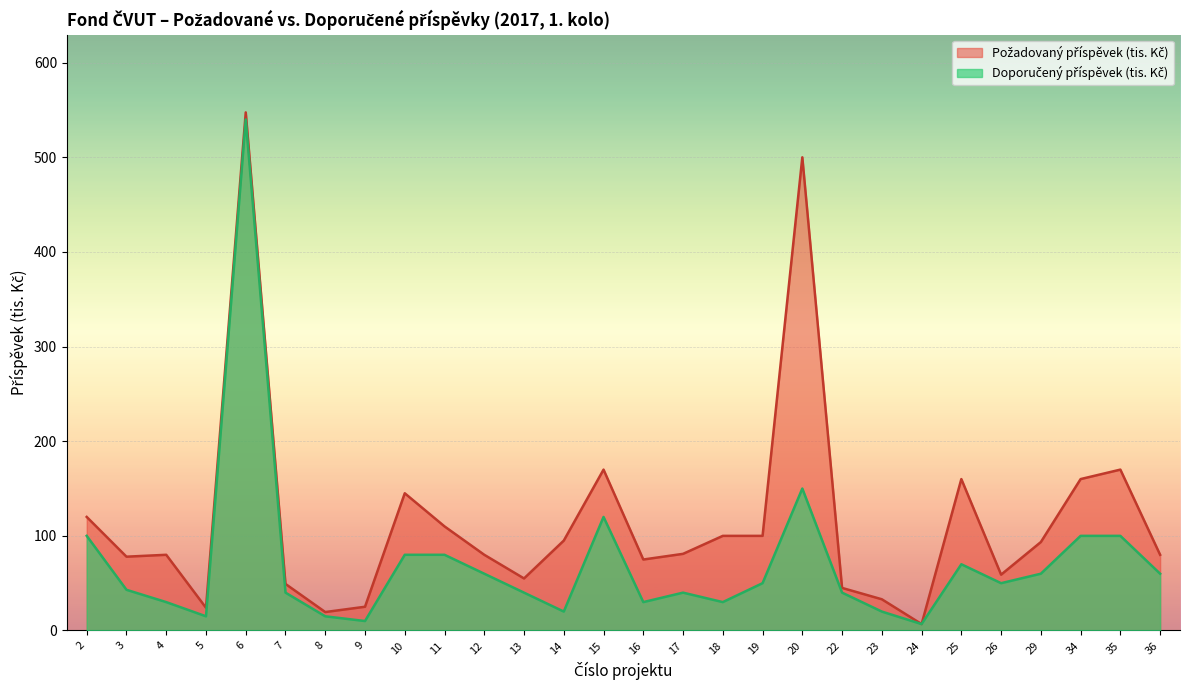

True or false: Požadovaný příspěvek (tis. Kč) has more than 1 interior local peaks.

True